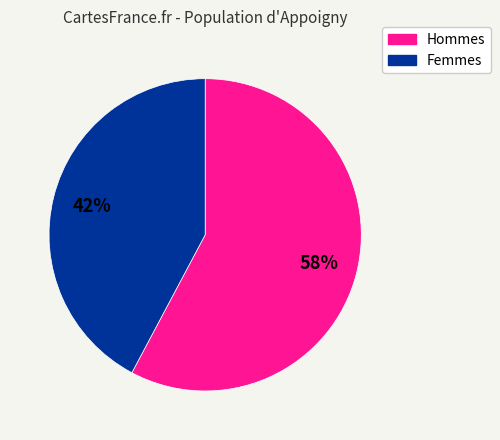

To the nearest percent, what is the average slice percentage?

50%